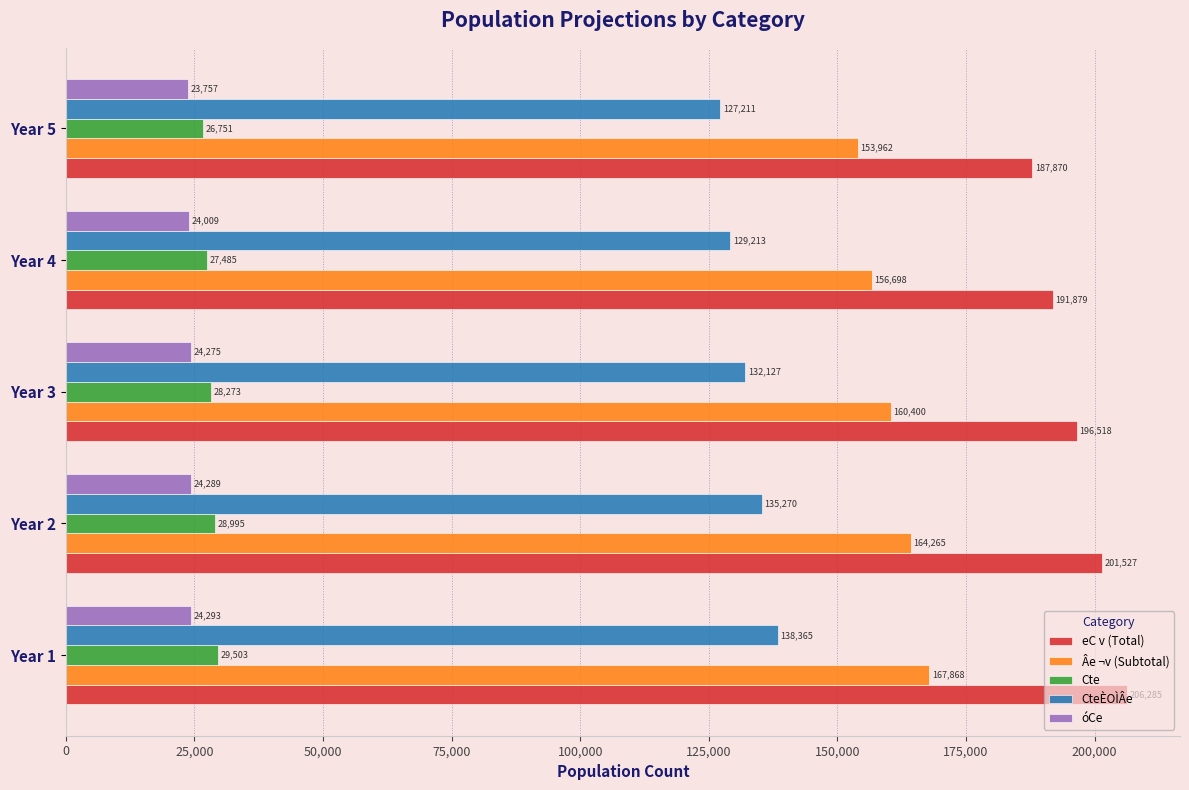

The Cte series shows 47707 at Year 3. True or false?

False